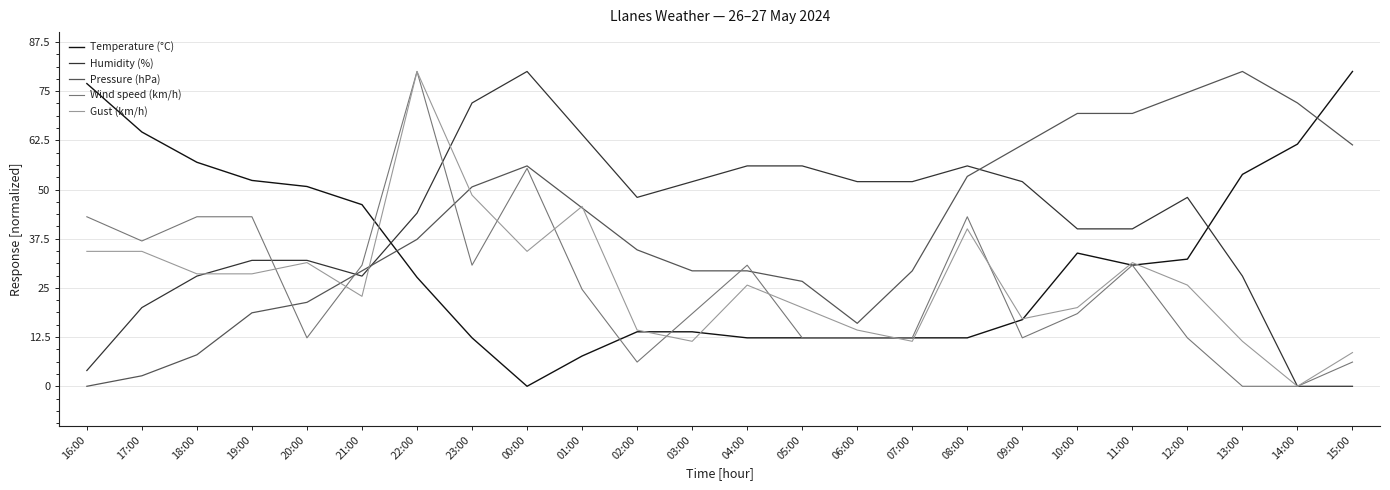

Reading right to left, extract all data points from this chart.

Temperature (°C): 15:00=80.0	14:00=61.5	13:00=53.8	12:00=32.3	11:00=30.8	10:00=33.8	09:00=16.9	08:00=12.3	07:00=12.3	06:00=12.3	05:00=12.3	04:00=12.3	03:00=13.8	02:00=13.8	01:00=7.7	00:00=0.0	23:00=12.3	22:00=27.7	21:00=46.2	20:00=50.8	19:00=52.3	18:00=56.9	17:00=64.6	16:00=76.9
Humidity (%): 15:00=0.0	14:00=0.0	13:00=28.0	12:00=48.0	11:00=40.0	10:00=40.0	09:00=52.0	08:00=56.0	07:00=52.0	06:00=52.0	05:00=56.0	04:00=56.0	03:00=52.0	02:00=48.0	01:00=64.0	00:00=80.0	23:00=72.0	22:00=44.0	21:00=28.0	20:00=32.0	19:00=32.0	18:00=28.0	17:00=20.0	16:00=4.0
Pressure (hPa): 15:00=61.3	14:00=72.0	13:00=80.0	12:00=74.7	11:00=69.3	10:00=69.3	09:00=61.3	08:00=53.3	07:00=29.3	06:00=16.0	05:00=26.7	04:00=29.3	03:00=29.3	02:00=34.7	01:00=45.3	00:00=56.0	23:00=50.7	22:00=37.3	21:00=29.3	20:00=21.3	19:00=18.7	18:00=8.0	17:00=2.7	16:00=0.0
Wind speed (km/h): 15:00=6.2	14:00=0.0	13:00=0.0	12:00=12.3	11:00=30.8	10:00=18.5	09:00=12.3	08:00=43.1	07:00=12.3	06:00=12.3	05:00=12.3	04:00=30.8	03:00=18.5	02:00=6.2	01:00=24.6	00:00=55.4	23:00=30.8	22:00=80.0	21:00=30.8	20:00=12.3	19:00=43.1	18:00=43.1	17:00=36.9	16:00=43.1
Gust (km/h): 15:00=8.6	14:00=0.0	13:00=11.4	12:00=25.7	11:00=31.4	10:00=20.0	09:00=17.1	08:00=40.0	07:00=11.4	06:00=14.3	05:00=20.0	04:00=25.7	03:00=11.4	02:00=14.3	01:00=45.7	00:00=34.3	23:00=48.6	22:00=80.0	21:00=22.9	20:00=31.4	19:00=28.6	18:00=28.6	17:00=34.3	16:00=34.3